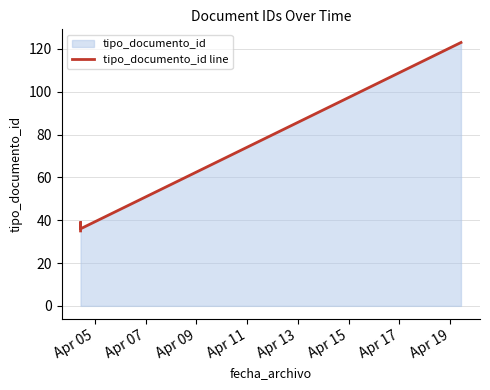

How many lines are shown in the chart?

1